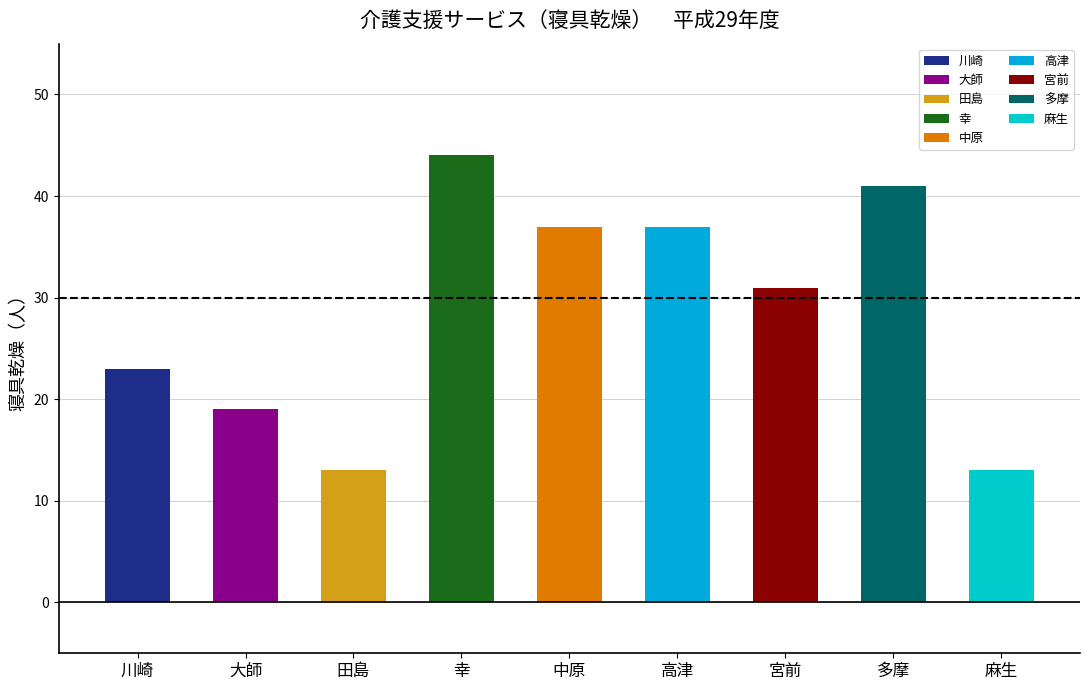

Reading left to right, transcribe all the data shown in this chart.

川崎=23	大師=19	田島=13	幸=44	中原=37	高津=37	宮前=31	多摩=41	麻生=13